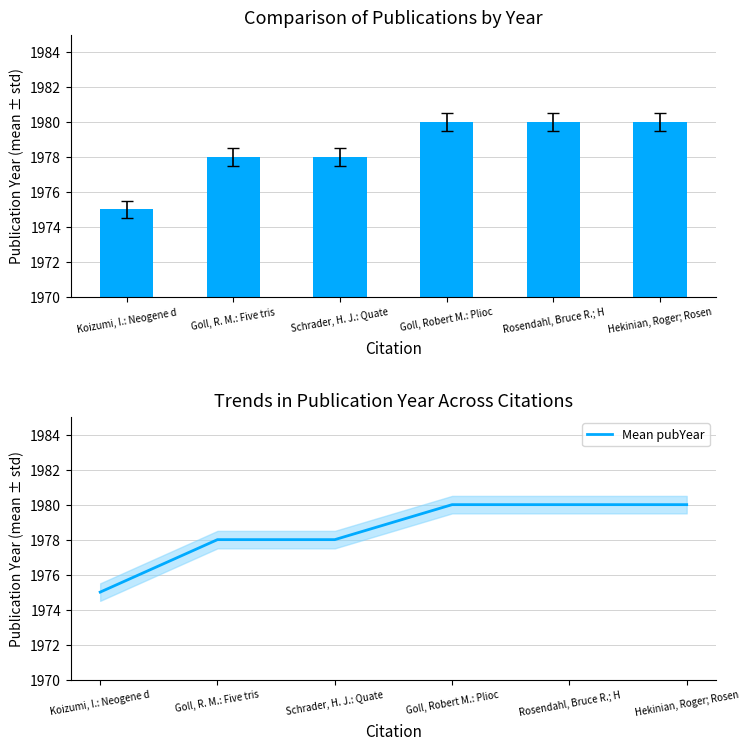

What is the highest value of the pubYear series?

1980